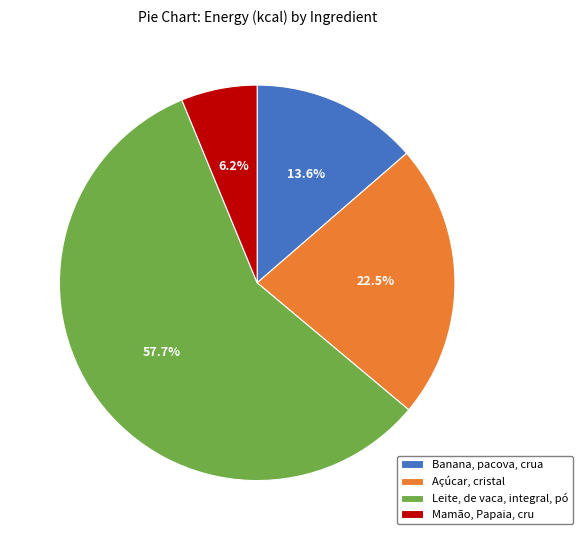

The Banana, pacova, crua slice represents 14% of the pie. True or false?

True